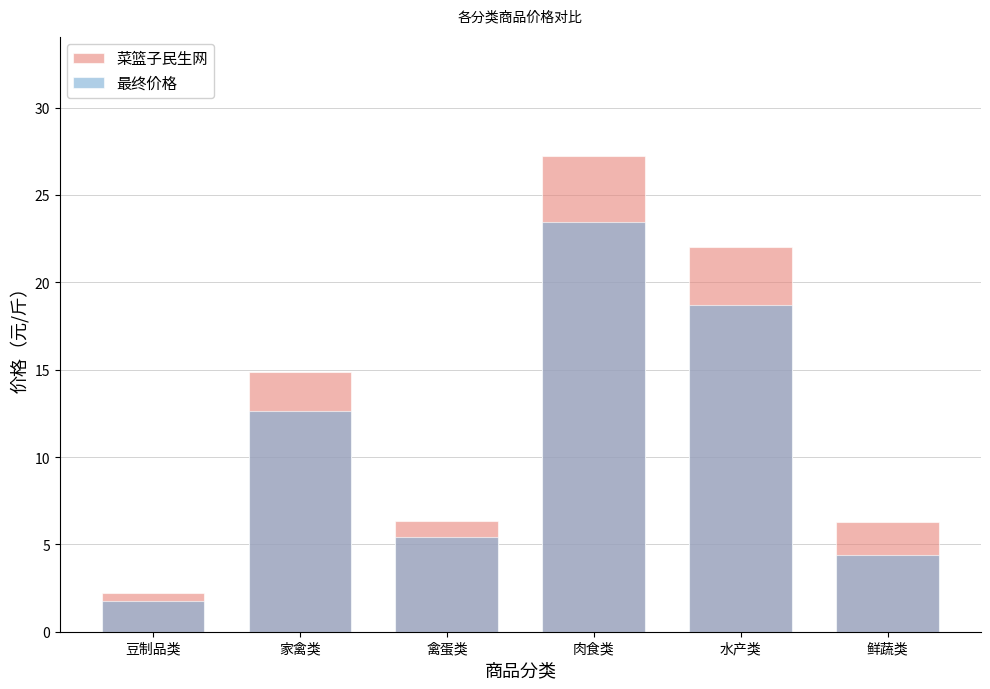

What is the average value of the 最终价格 series?

11.1